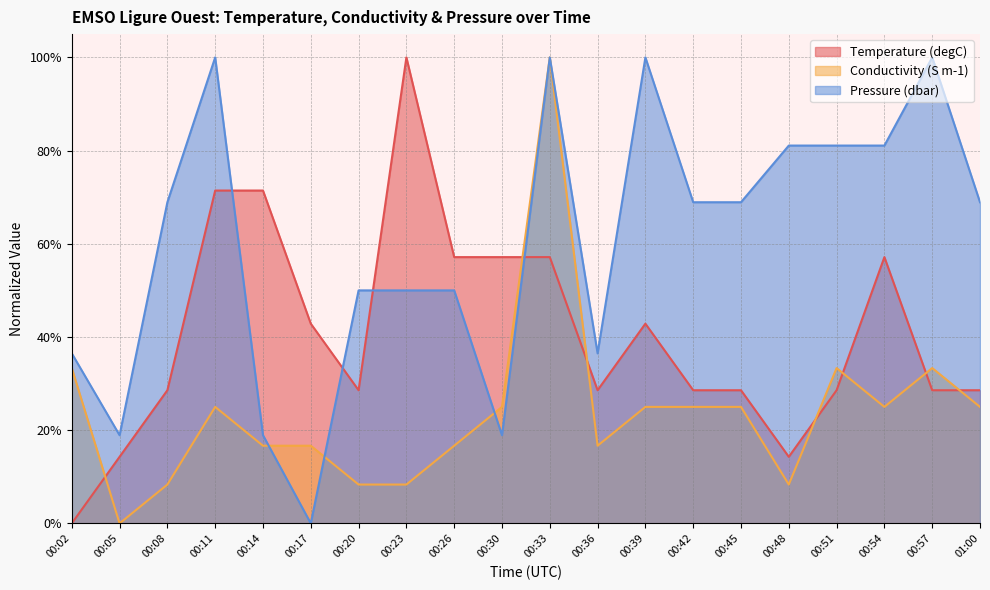

At which category is the sum across all series the highest?

00:33